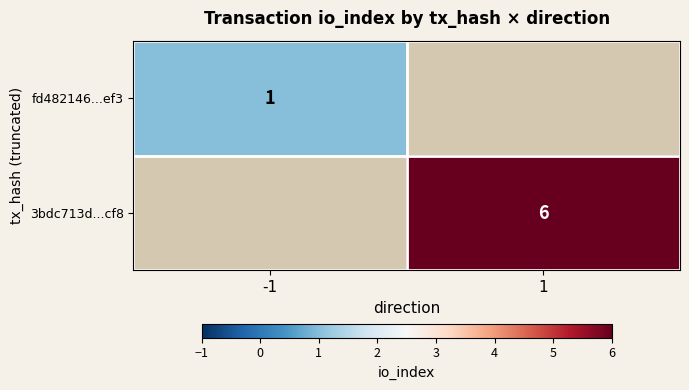

Is the value of fd482146...ef3 at -1 greater than the value of 3bdc713d...cf8 at 1?

No